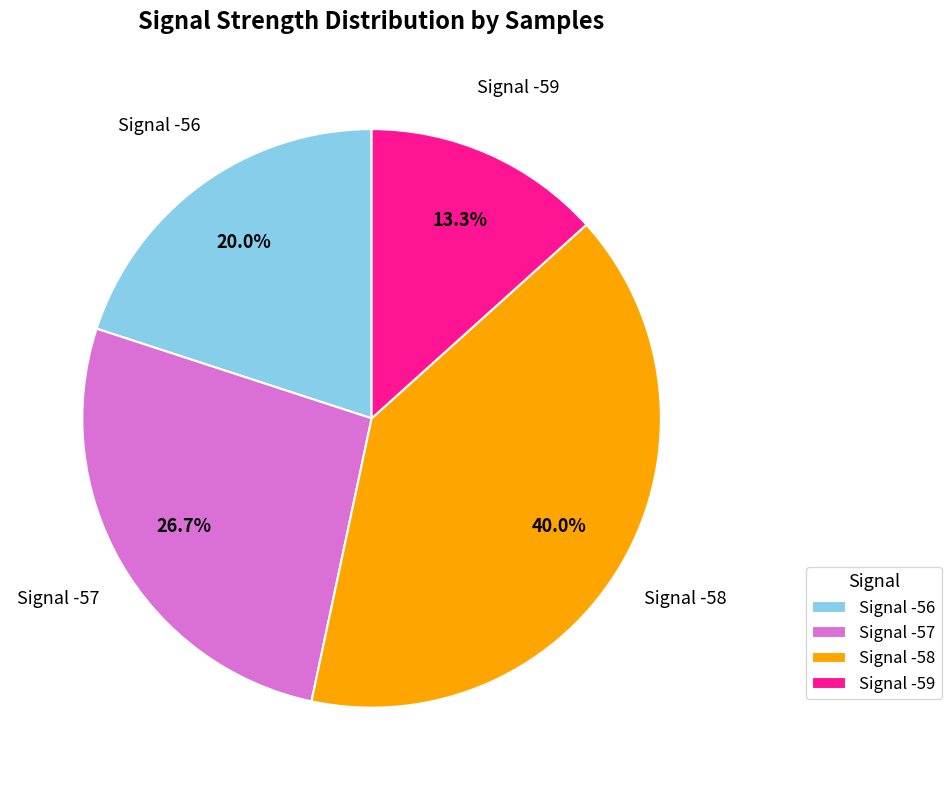

Combined, what portion of the pie is Signal -56 and Signal -59?

33.3%